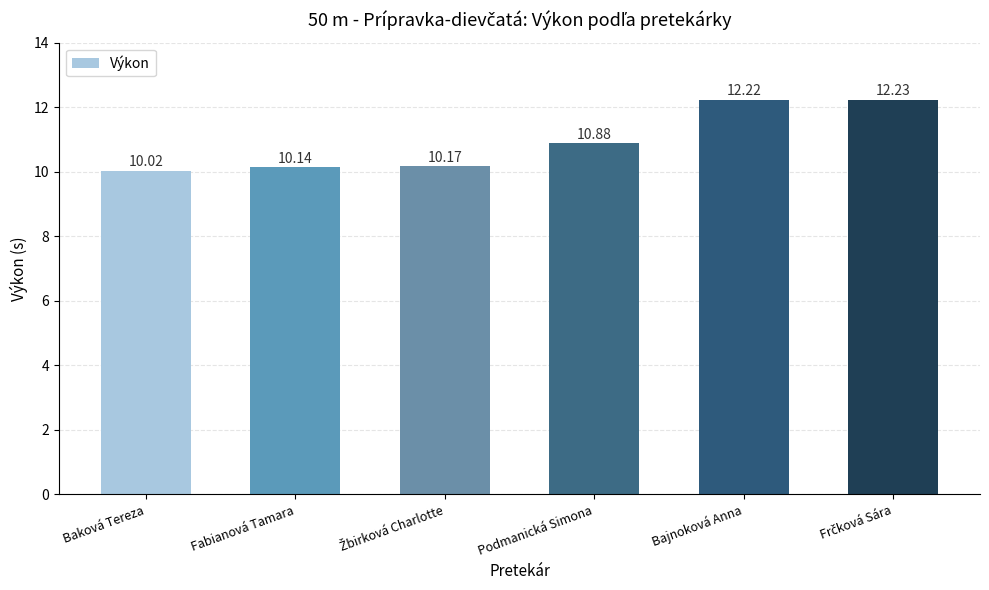

What is the change in value from Podmanická Simona to Bajnoková Anna?

+1.3